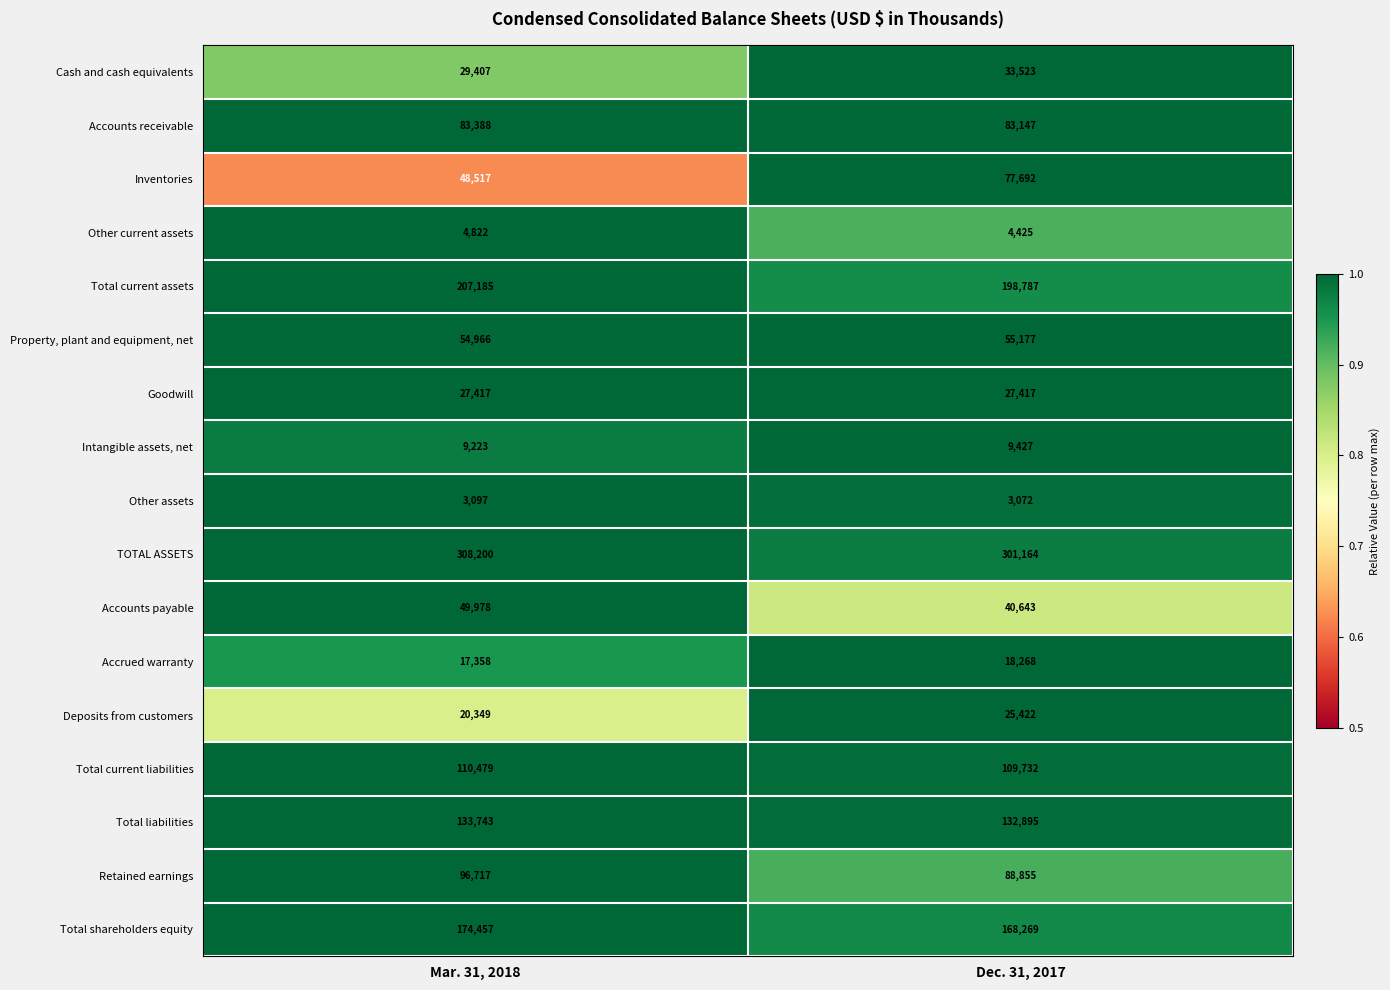

What is the smallest value displayed?

3072